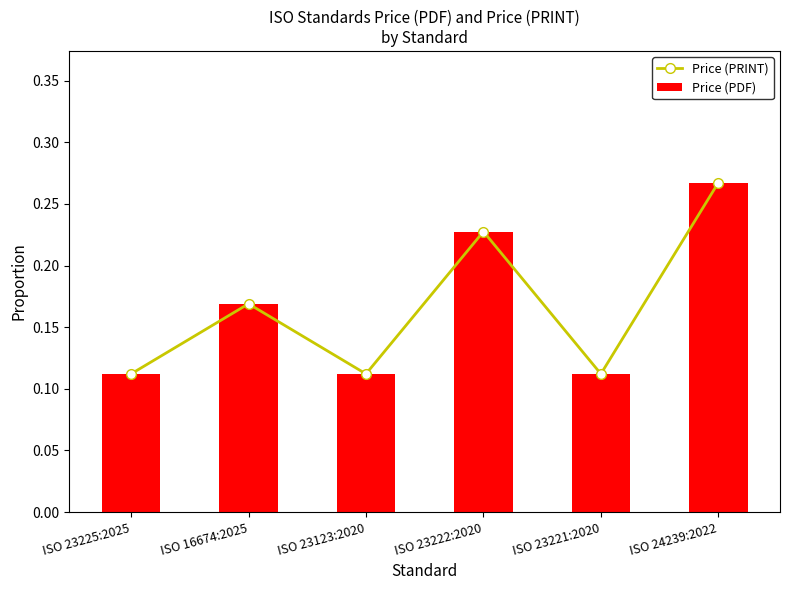

What is the value of the Price (PDF) bar at the 6th from the left?

0.3